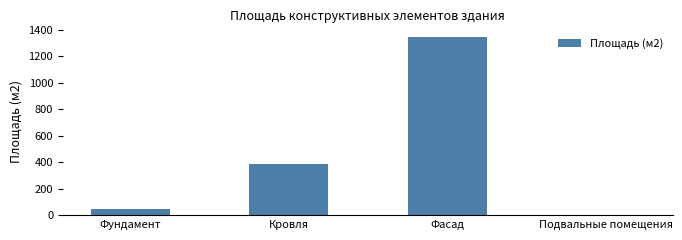

Does the chart contain stacked bars?

No